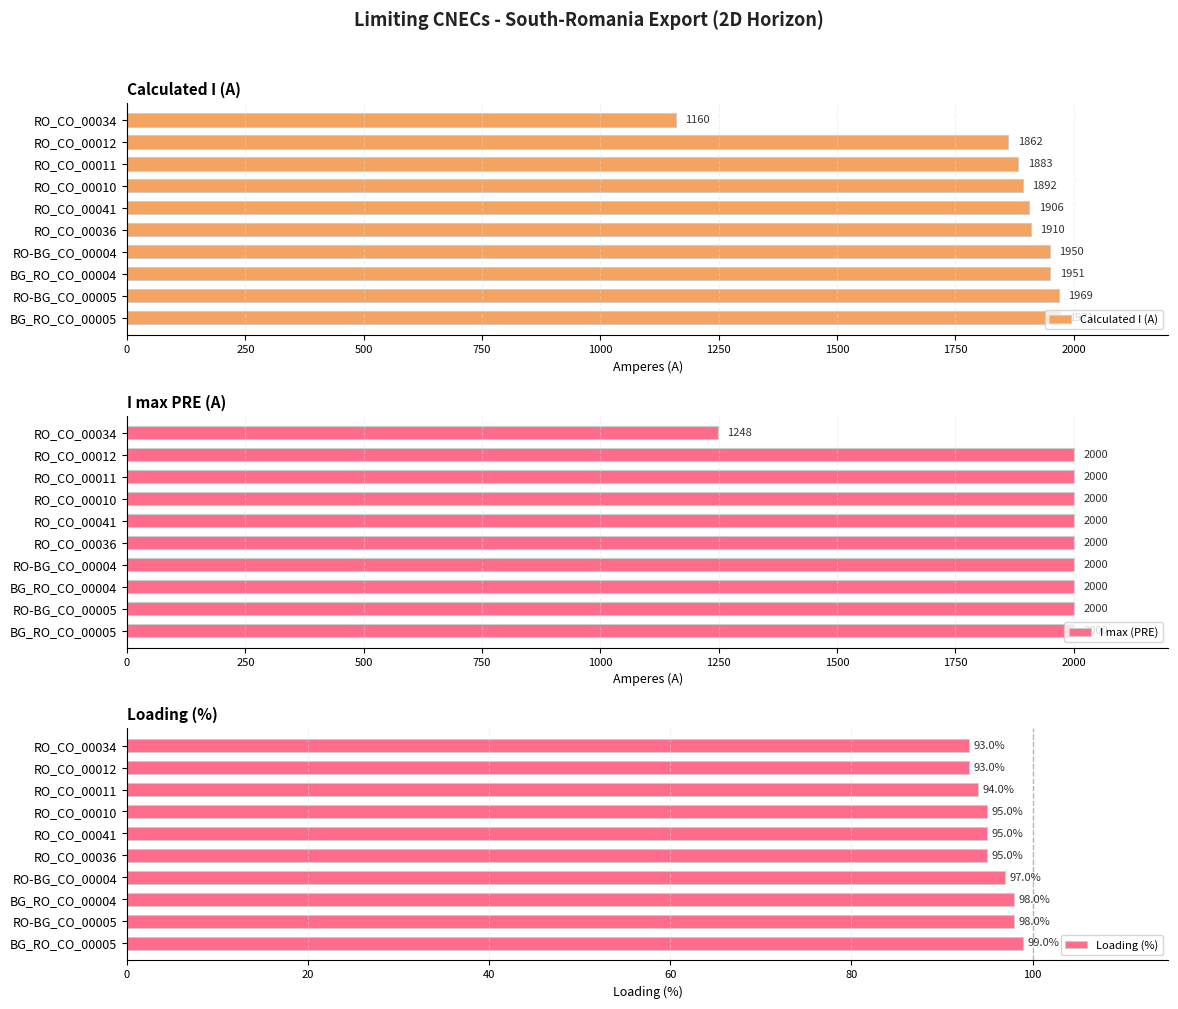

What is the difference between the Calculated I (A) values at RO_CO_00010 and RO_CO_00036?

18